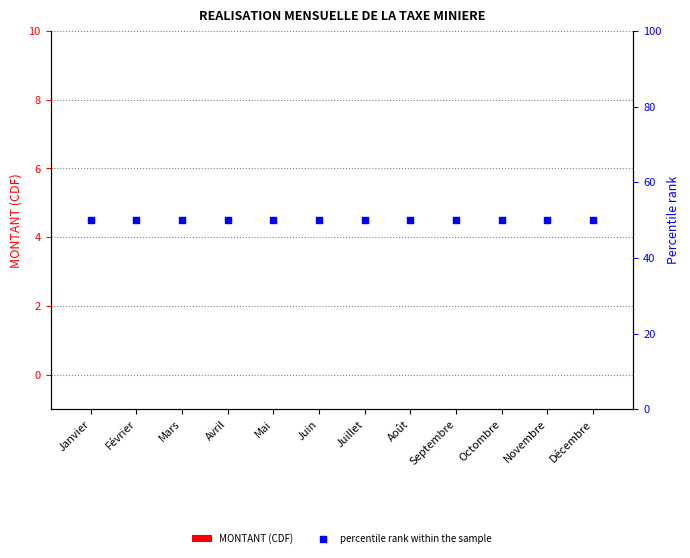

At which category is the sum across all series the highest?

Janvier